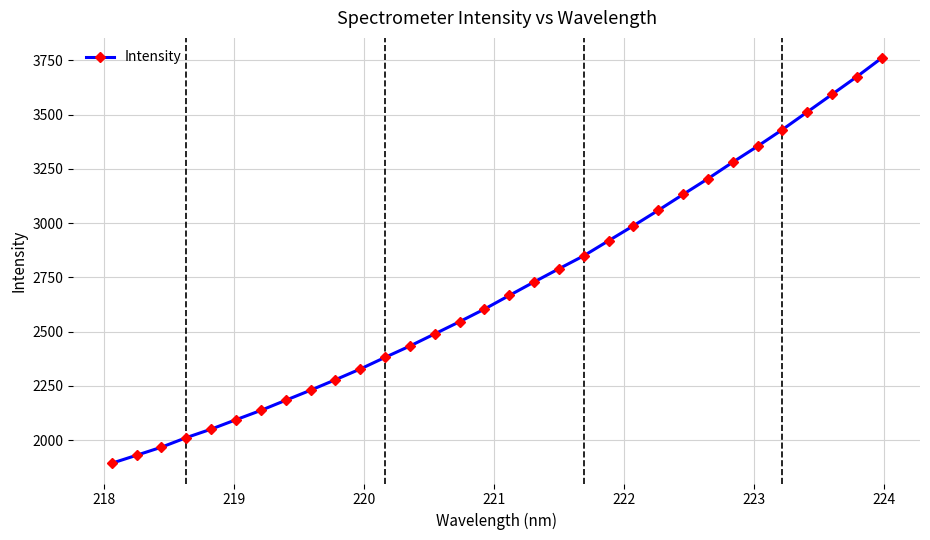

What is the difference between the maximum and minimum values?

1867.3